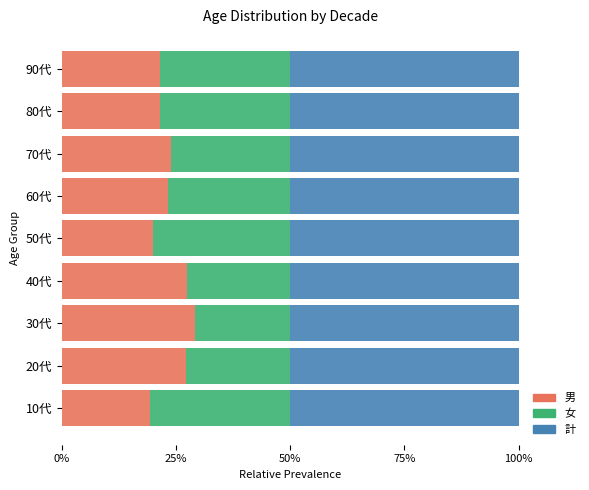

What is the sum of all 男 values?

213.2